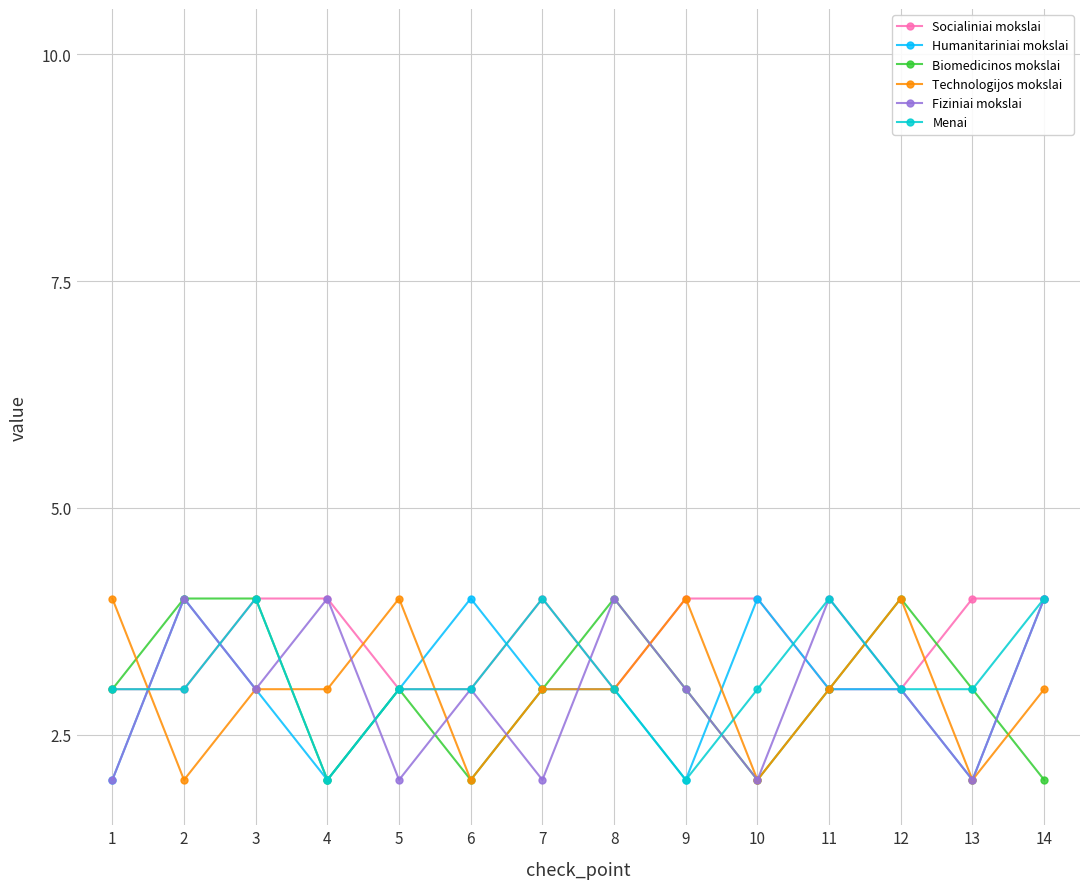

Read the Humanitariniai mokslai value at 5.

3